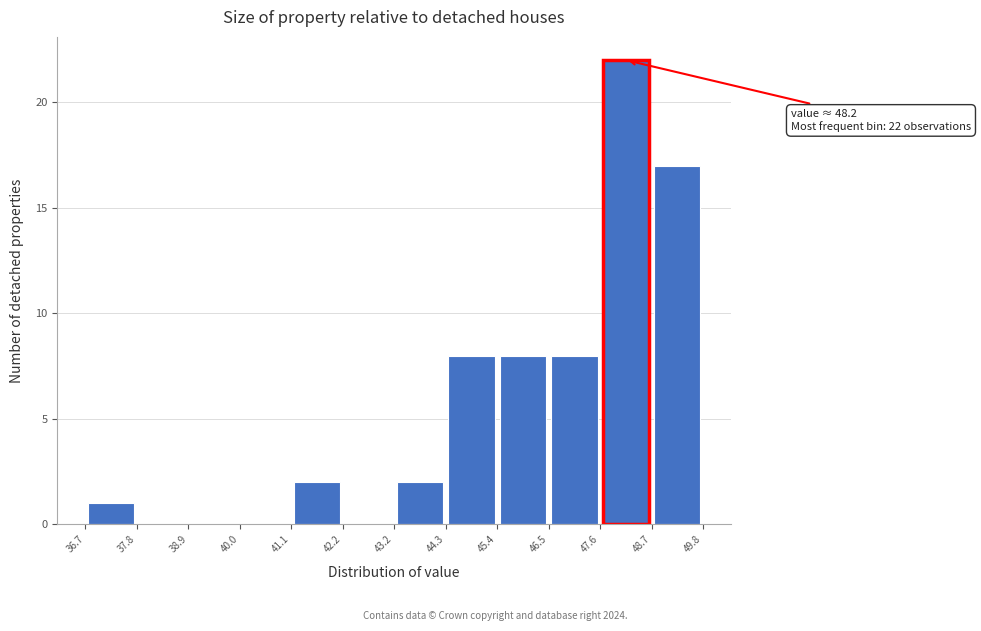

Over which range of the x-axis is the bar tallest?

47.6 to 48.7